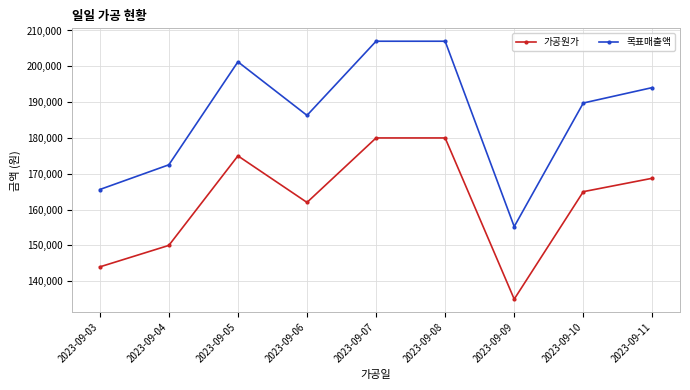

List the series in order of their peak value, highest first.

목표매출액, 가공원가